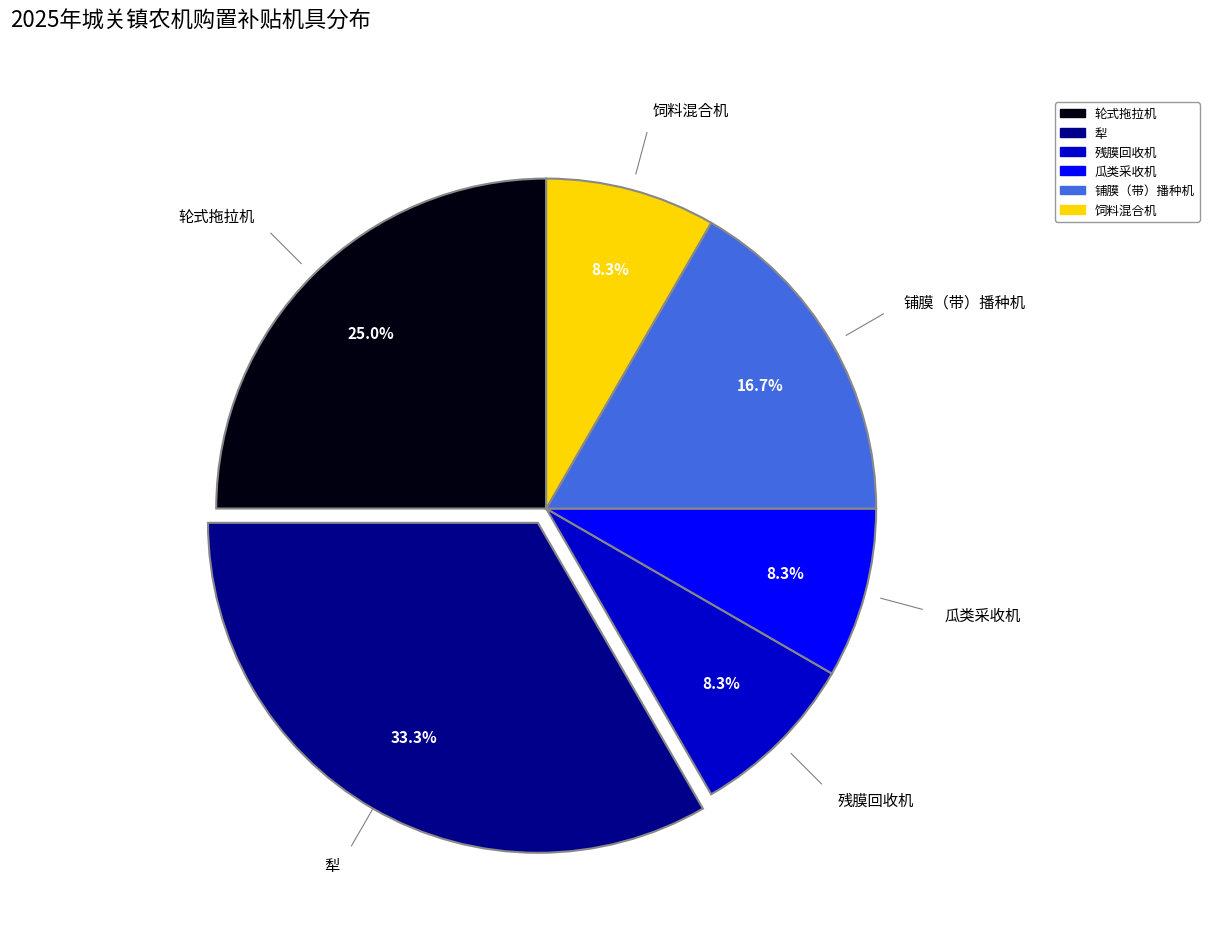

Is there a majority slice in this chart?

No